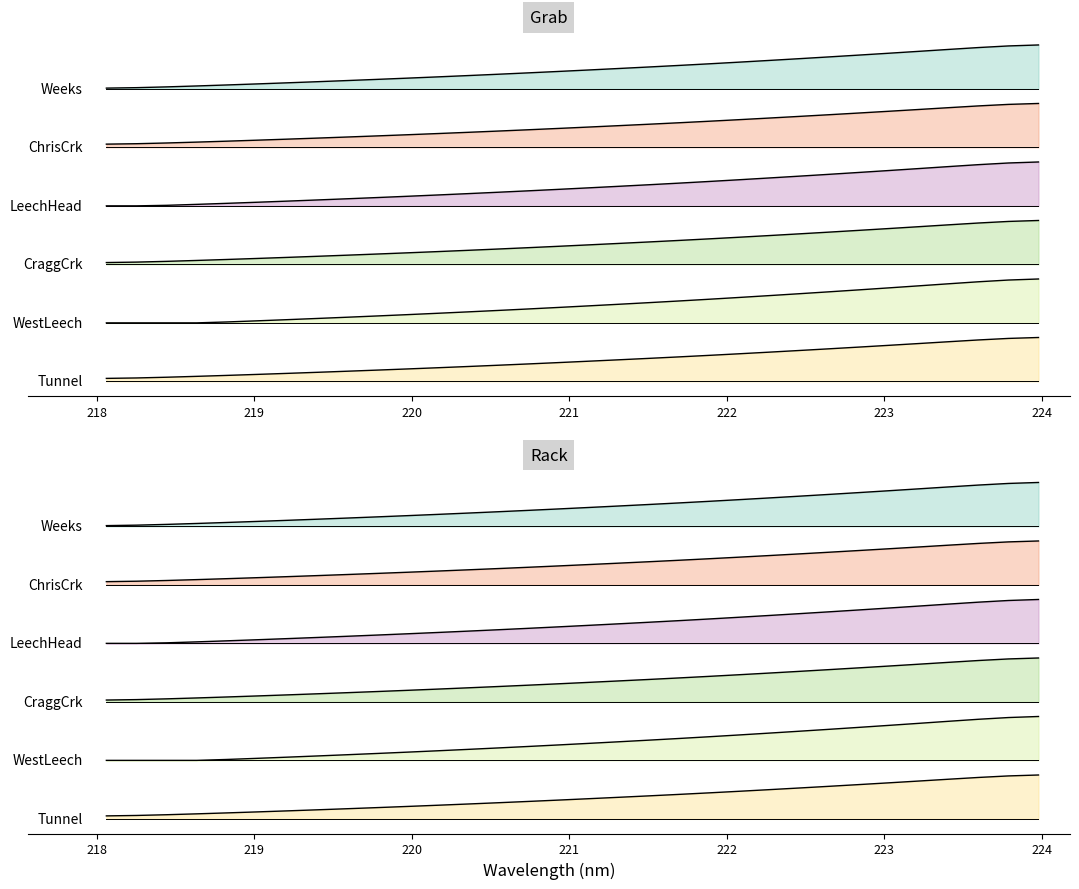

True or false: the data shows 6.2 at 219.9712.

True